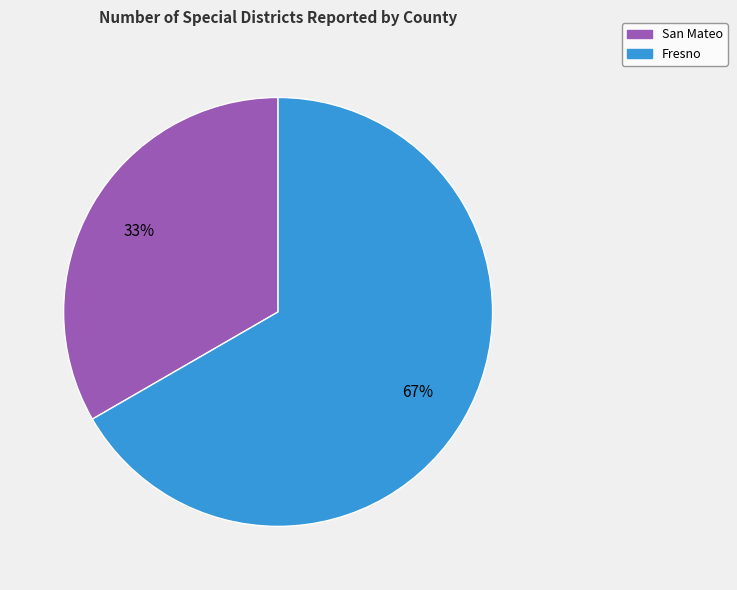

To the nearest percent, what is the average slice percentage?

50%